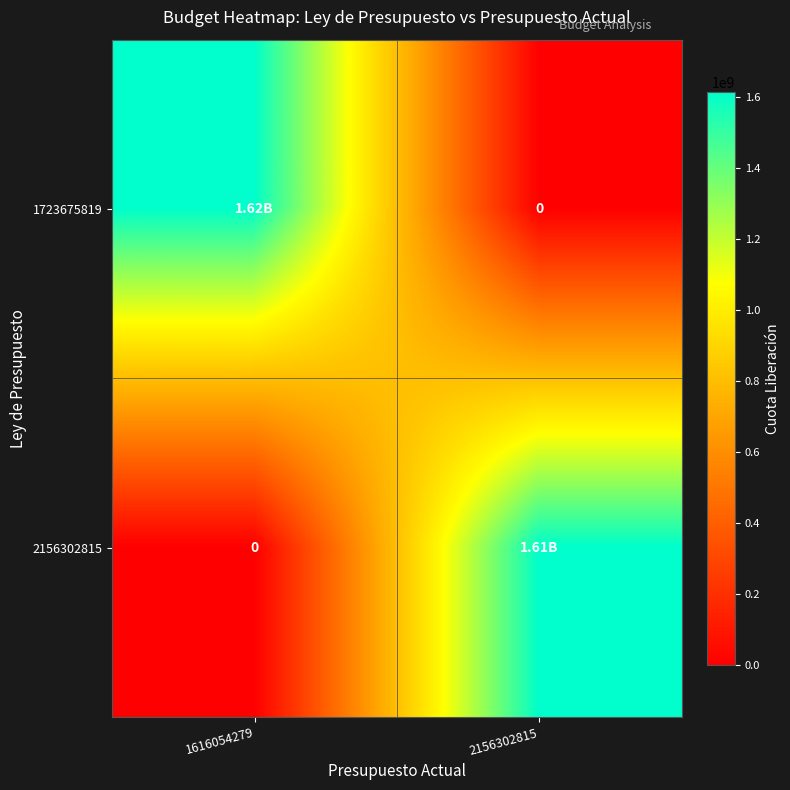

How many values in the 1723675819 series are below 1616054279?

1